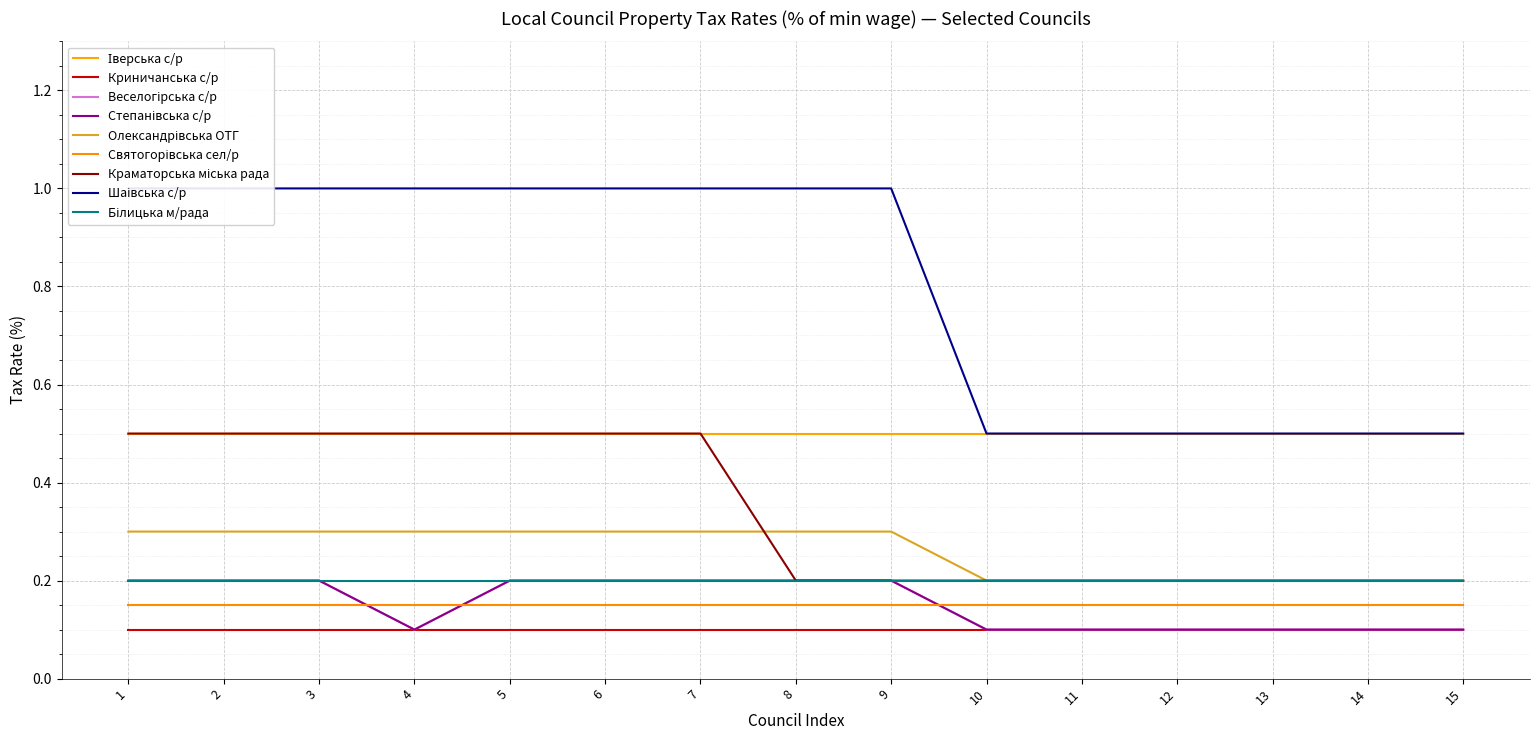

What is the difference between the Шаівська с/р values at 13 and 3?

0.5